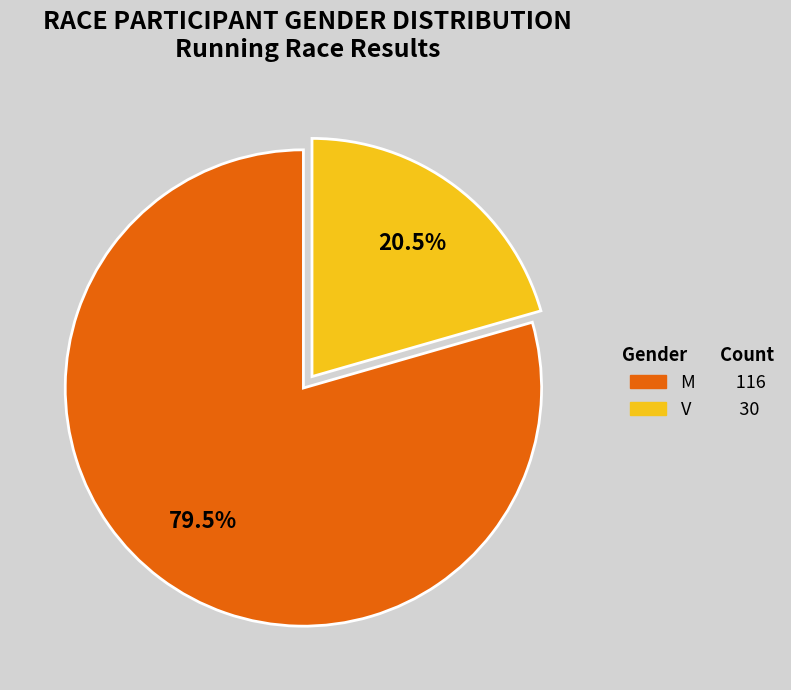

Is there any slice that represents more than half of the pie?

Yes